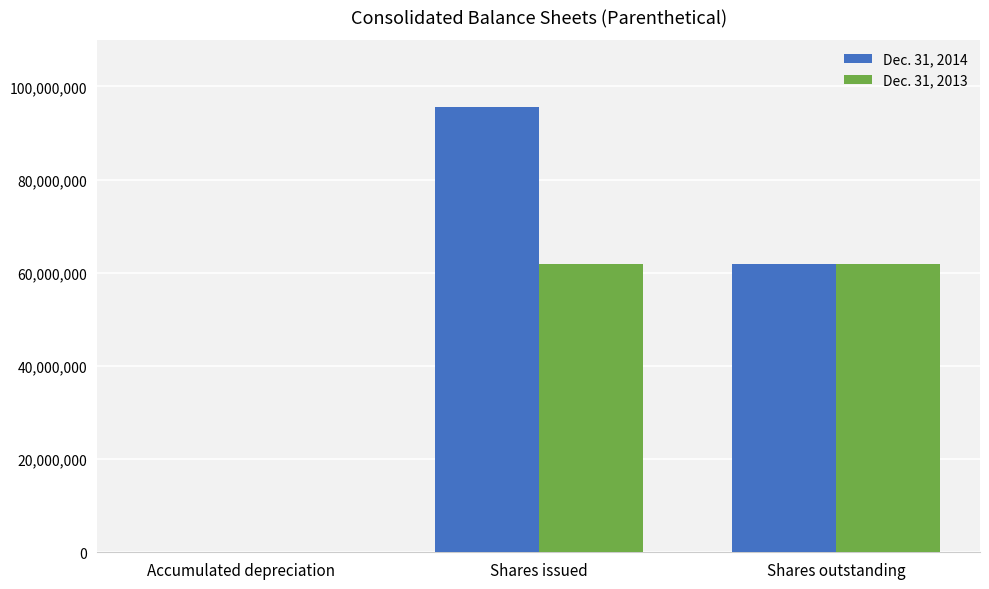

What is the approximate value of Dec. 31, 2014 at Accumulated depreciation, to the nearest 50?

11500